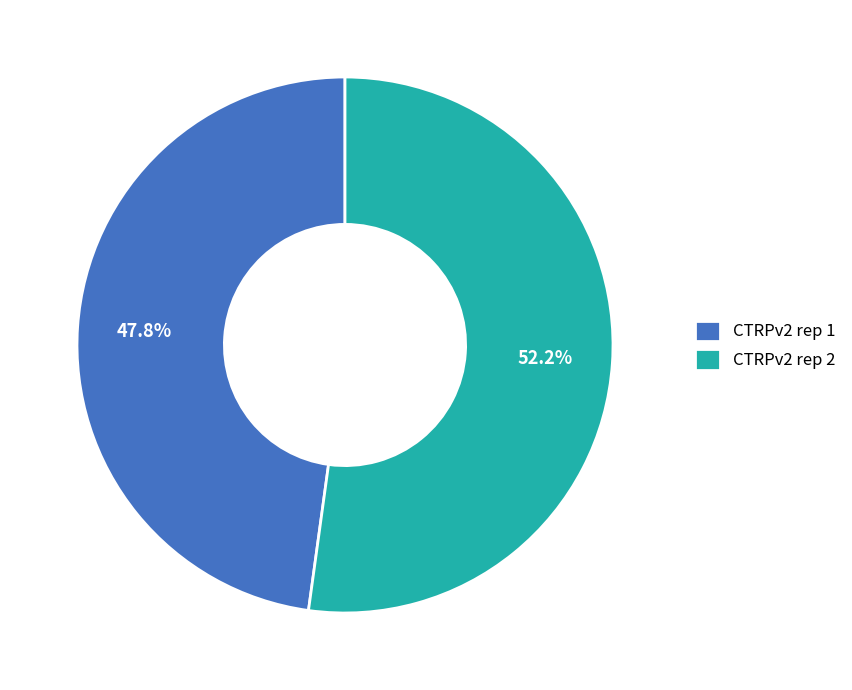

What is the largest slice in the pie chart?

CTRPv2 rep 2